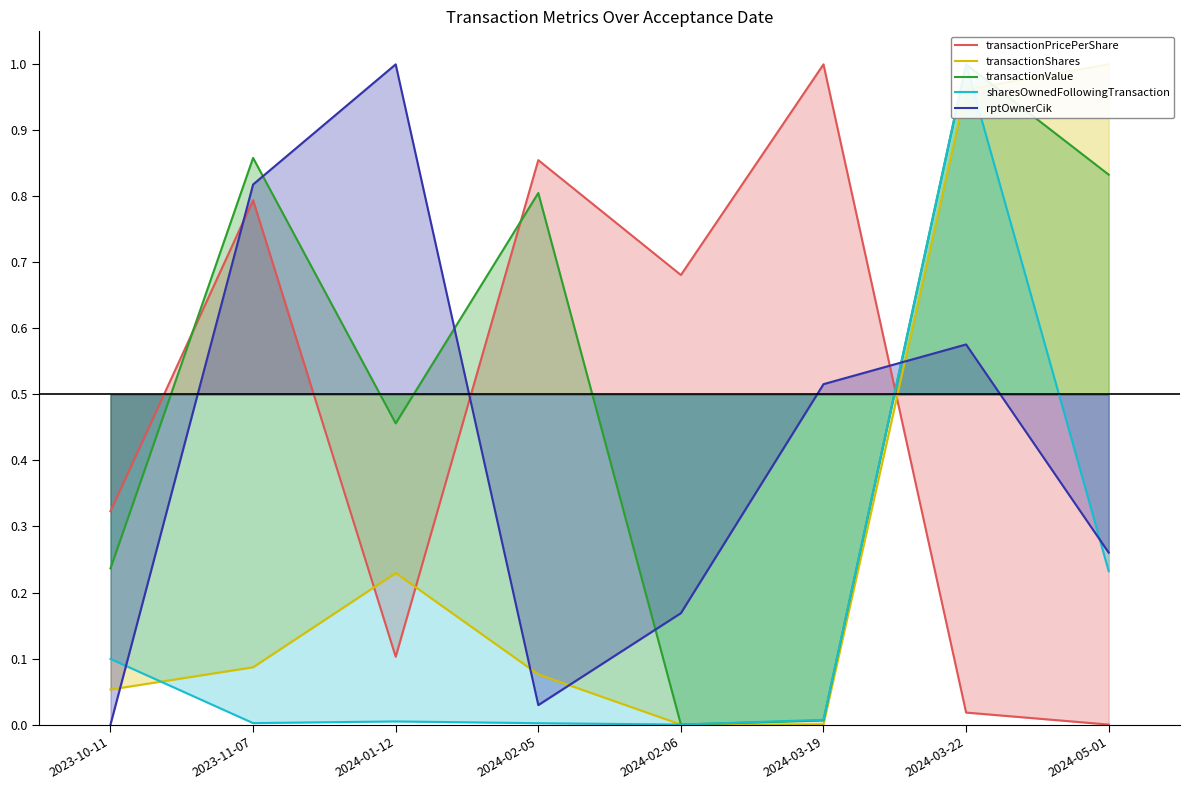

What is the sum of all transactionPricePerShare values?

3.8